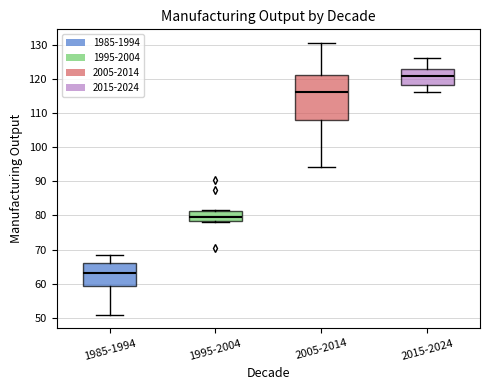

Which box has the highest median line?

2015-2024